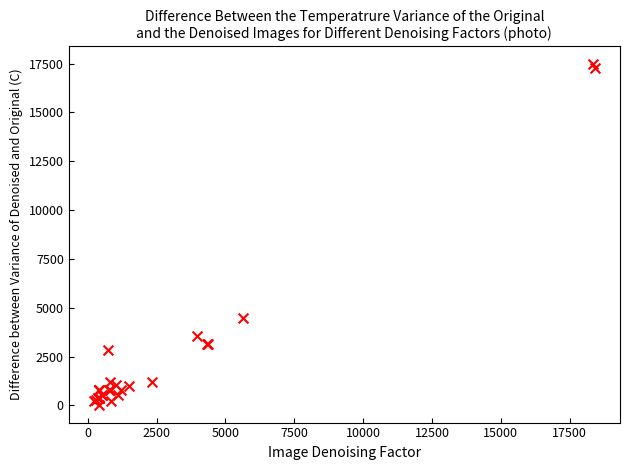

What Y value in the scatter plot is closest to 8752?

4464.6